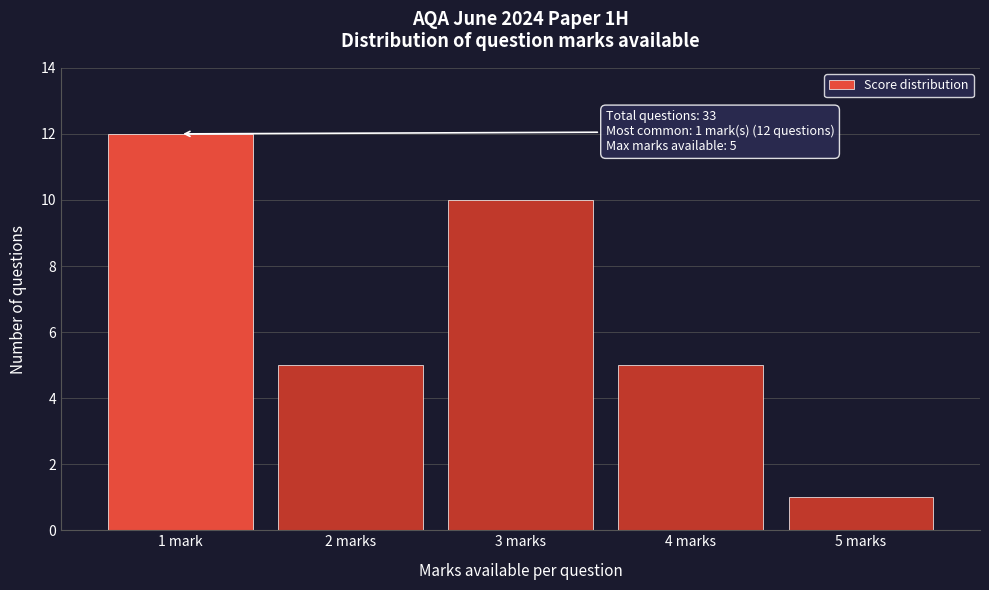

Reading right to left, what are all the values shown in this chart?

1	5	10	5	12